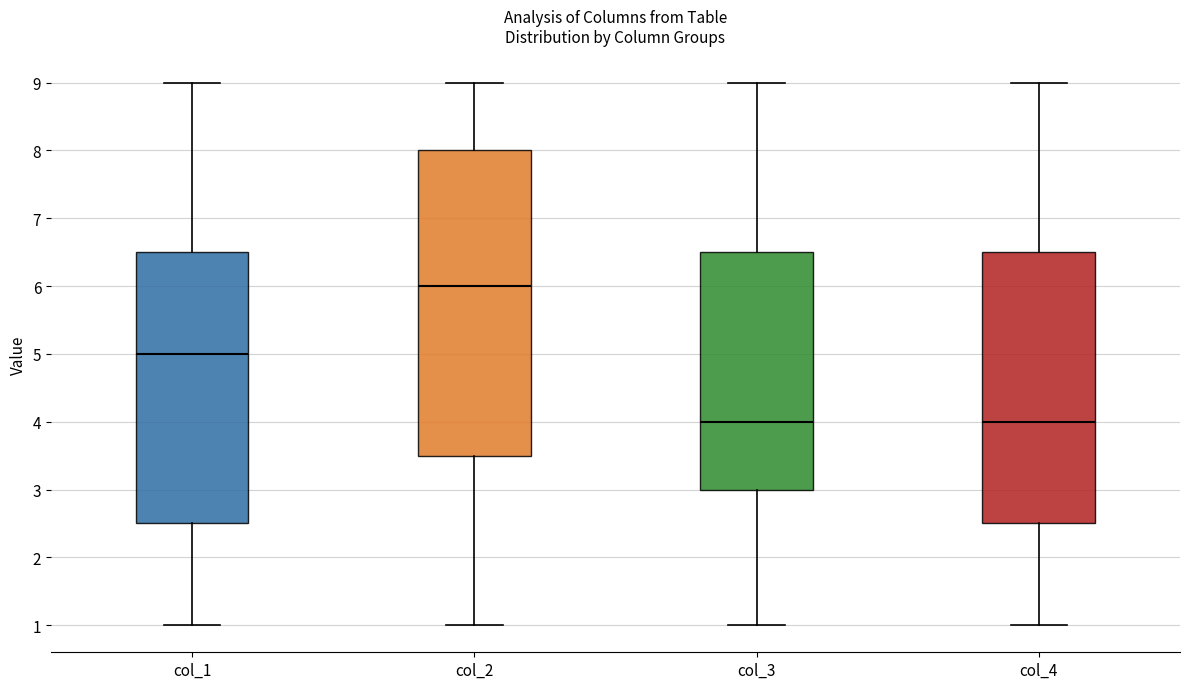

Reading left to right, transcribe this box plot: for each box, give where its median line is, the range the box spans, and where its two whiskers end, as read against the y-axis. The values are not printed on the chart, so give them approximately, as read against the axis.

col_1: median 5.0, box 2.5 to 6.5, whiskers 1.0 to 9.0
col_2: median 6.0, box 3.5 to 8.0, whiskers 1.0 to 9.0
col_3: median 4.0, box 3.0 to 6.5, whiskers 1.0 to 9.0
col_4: median 4.0, box 2.5 to 6.5, whiskers 1.0 to 9.0